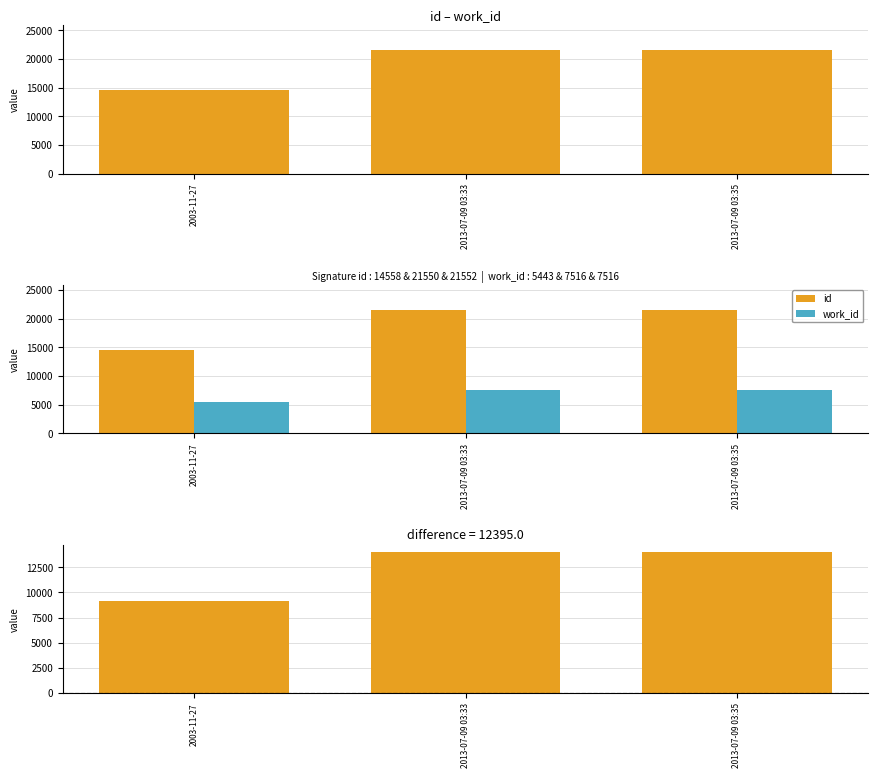

List the series in order of their peak value, lowest first.

work_id, id - work_id, id